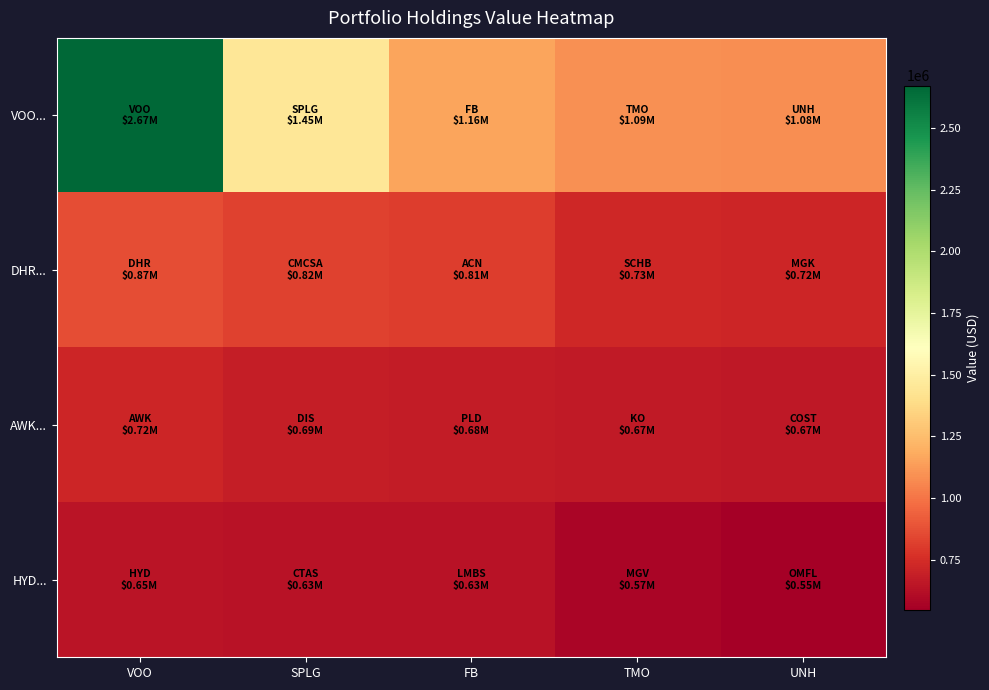

List the series in order of their peak value, highest first.

VOO..., DHR..., AWK..., HYD...